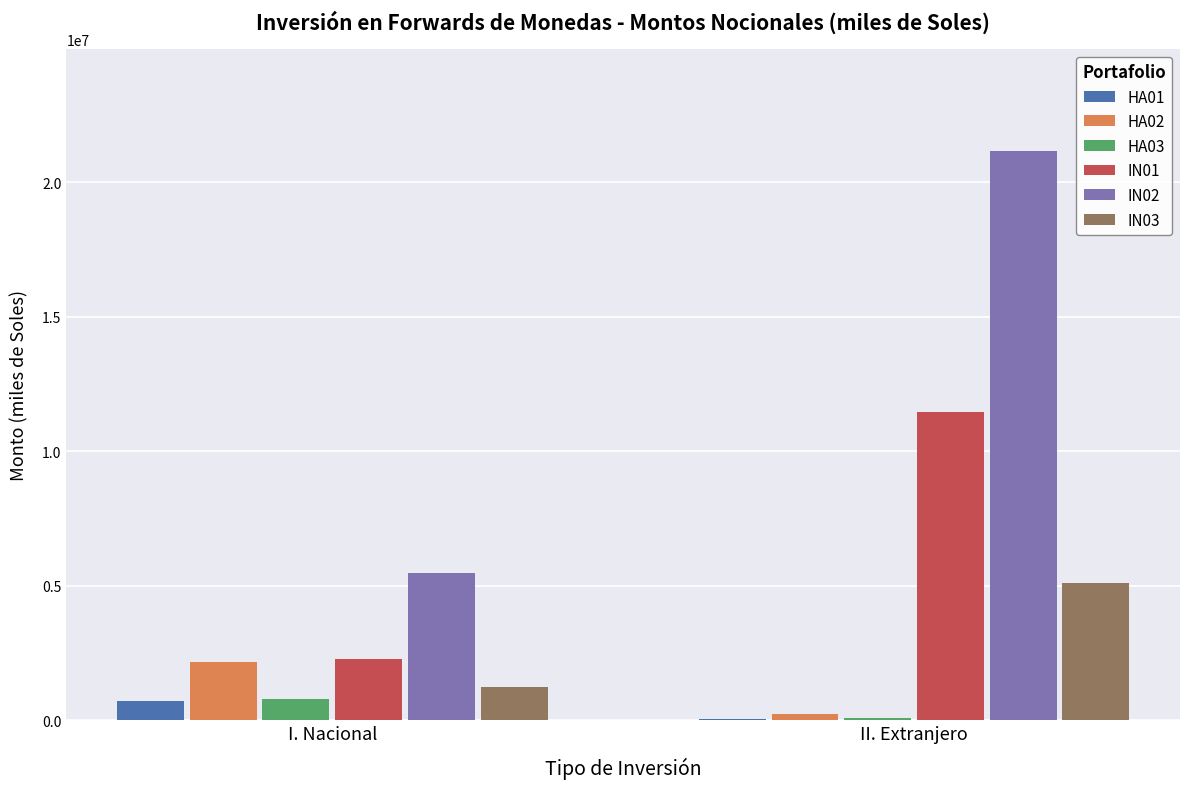

Which series has the widest spread of values?

IN02